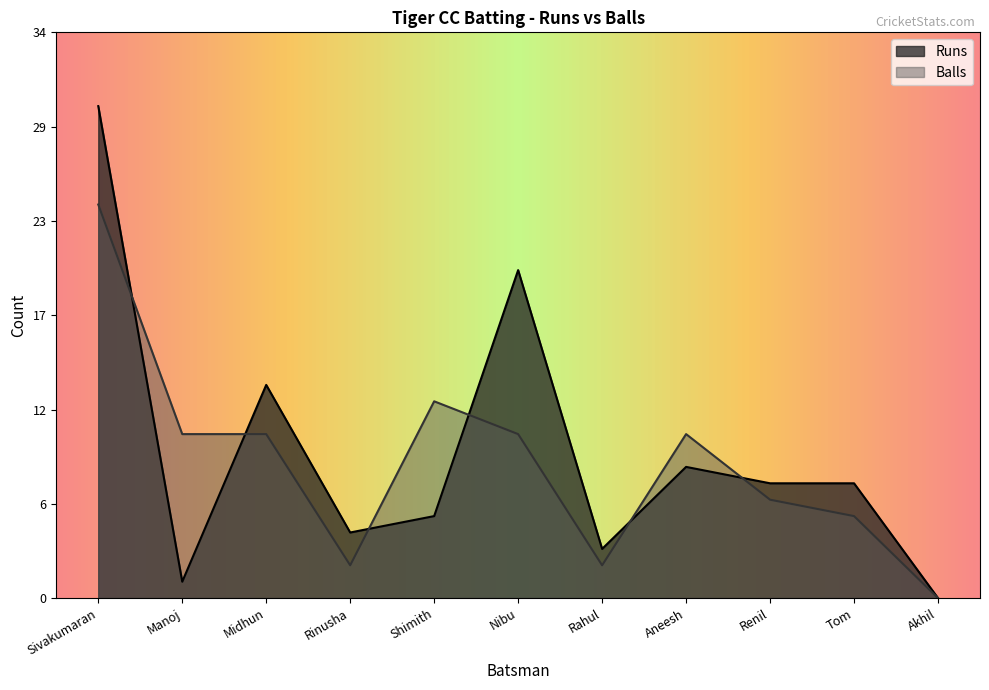

How many intersections are there between Balls and Runs?

6